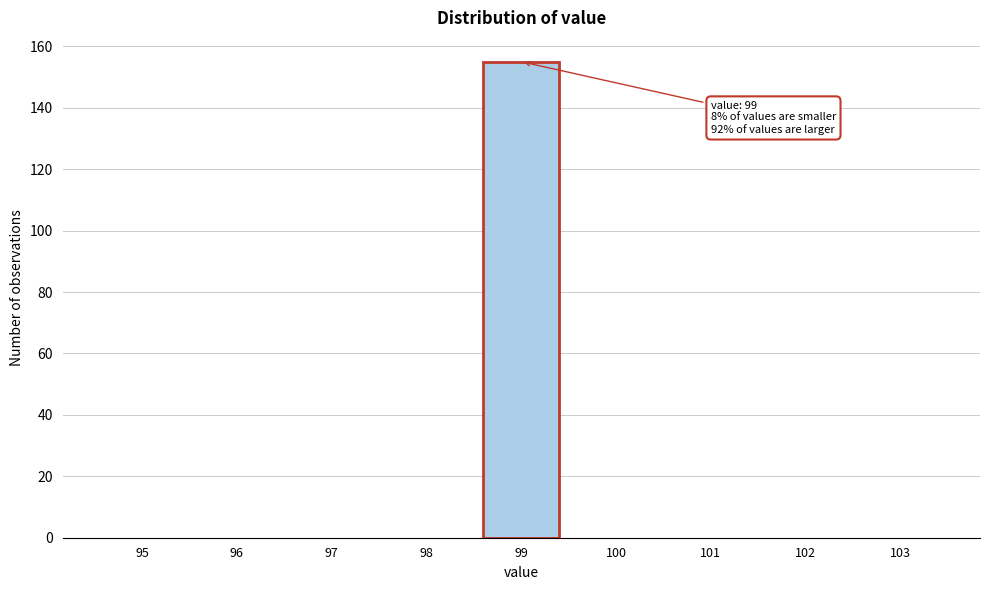

Reading left to right, list all the values displayed in this chart.

95=0	96=0	97=0	98=0	99=155	100=0	101=0	102=0	103=0